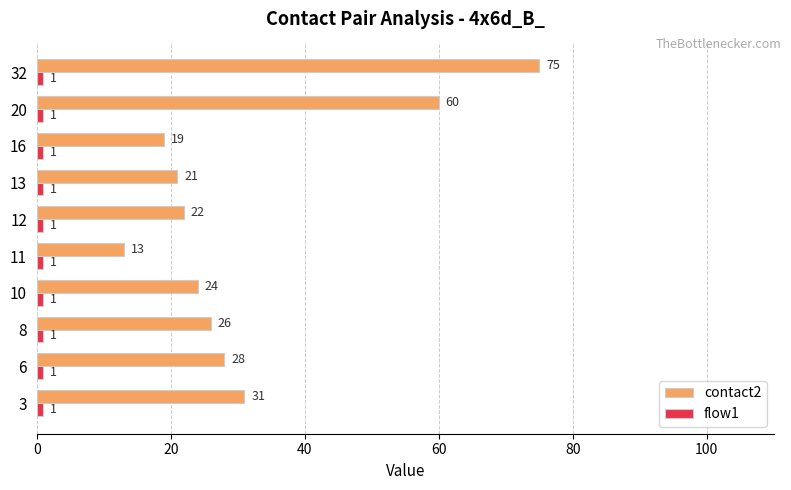

At which category is the sum across all series the highest?

32